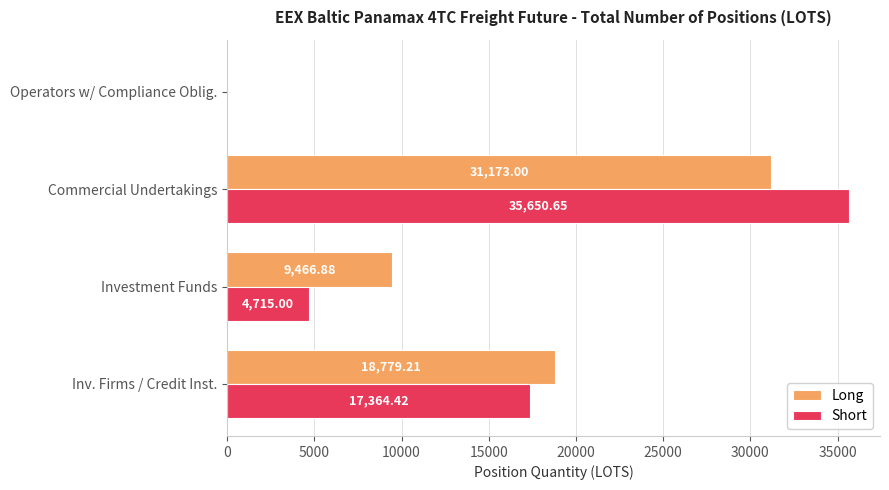

What is the total value across all series at Investment Funds?

14181.9